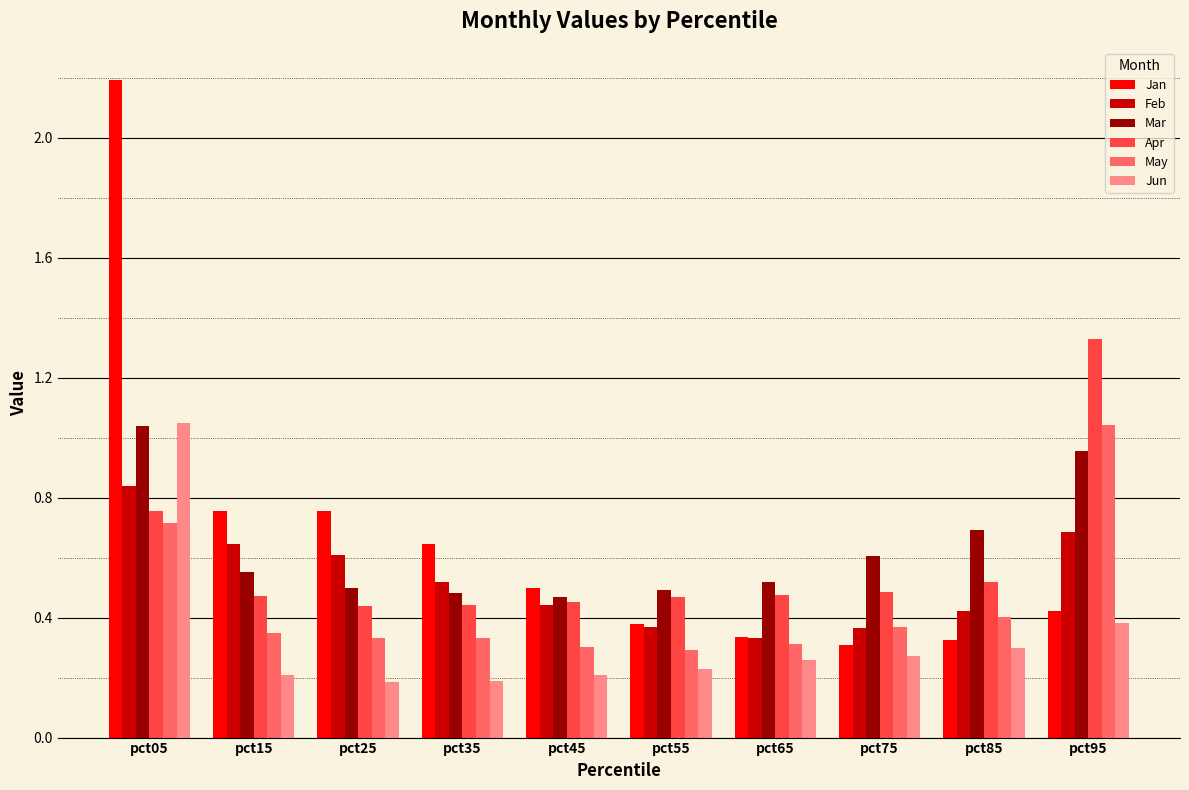

Which series has the largest total across all categories?

Jan